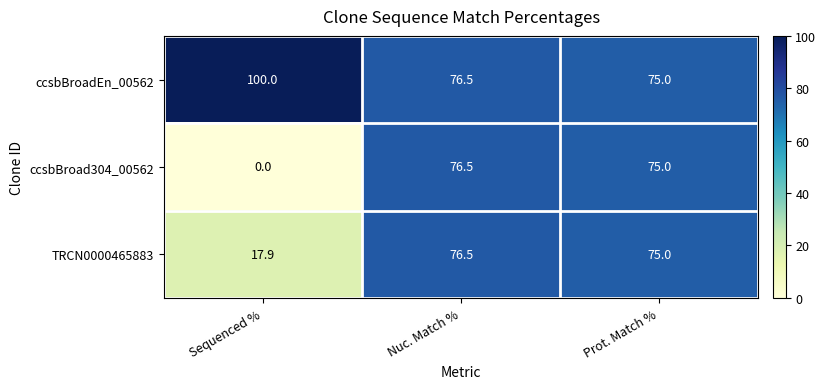

Rank the series by their average value, from lowest to highest.

ccsbBroad304_00562, TRCN0000465883, ccsbBroadEn_00562